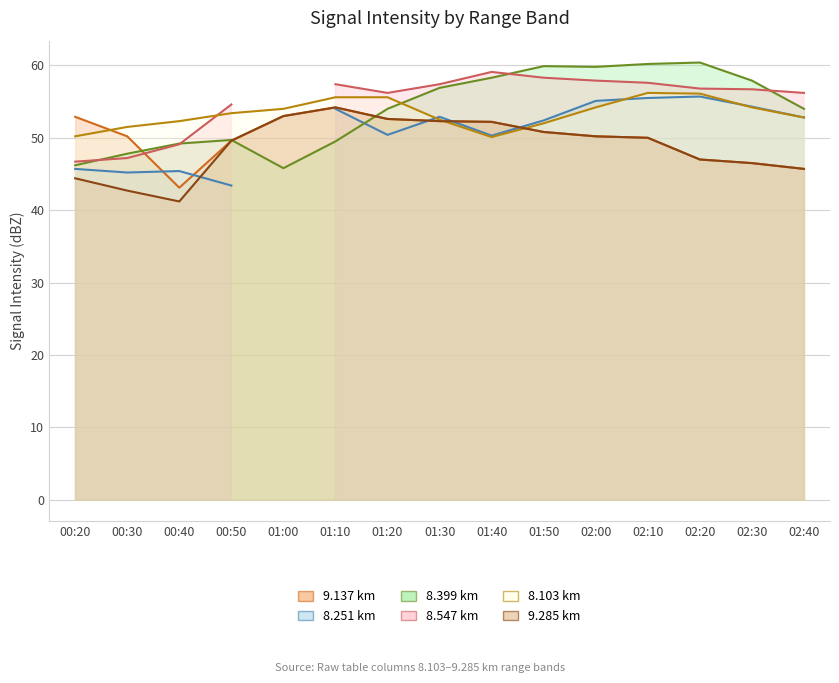

Where does the 9.137 series first go above 50?

00:20